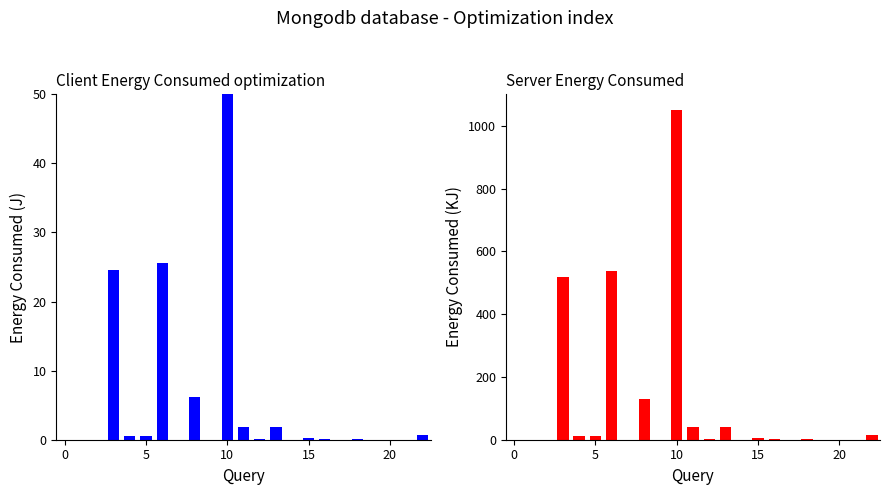

What is the value of the Server Energy Consumed bar at the 4th from the left?

516.7